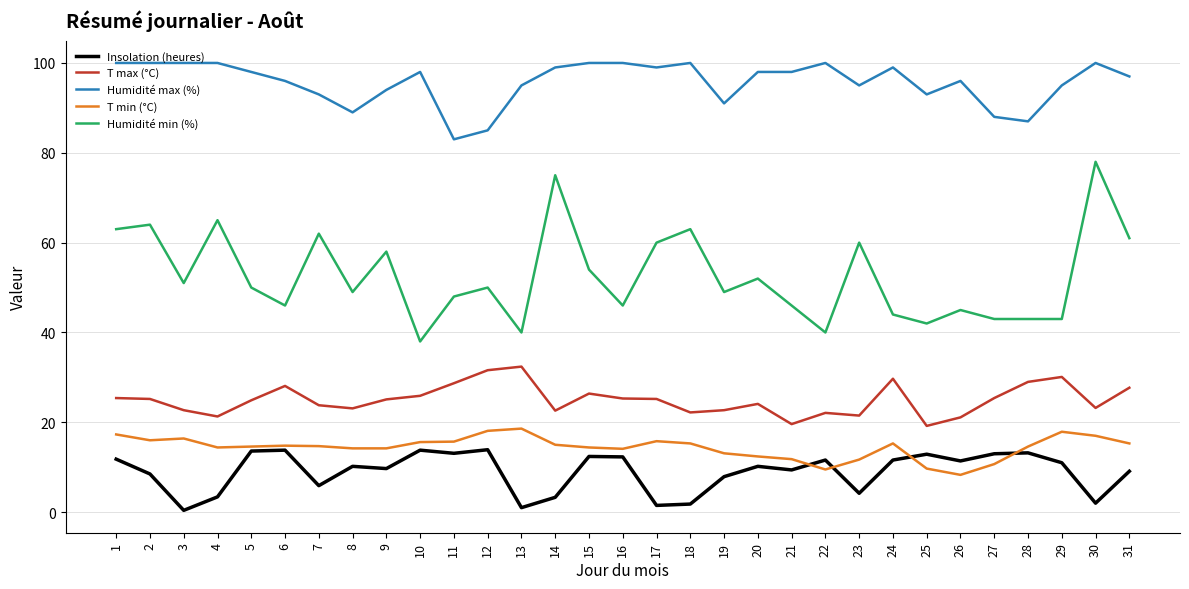

True or false: T min (°C) and T max (°C) intersect in this chart.

False